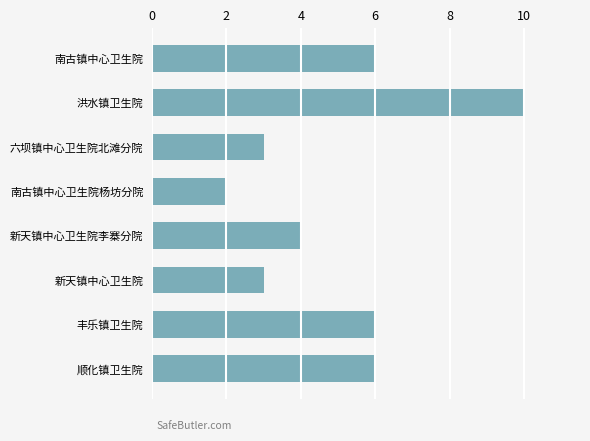

What is the maximum value shown in the chart?

10